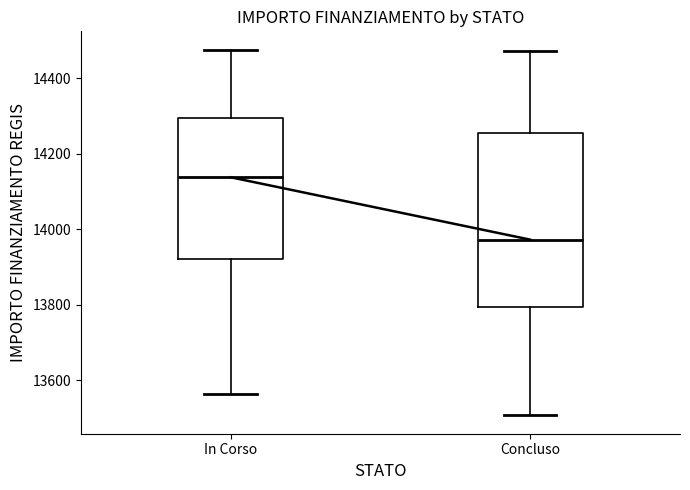

Reading left to right, read every box against the y-axis: the position of its median line, the range the box covers, and the ends of its whiskers. The values are not printed on the chart, so give them approximately, as read against the axis.

In Corso: median 14140, box 13920 to 14300, whiskers 13560 to 14480
Concluso: median 13980, box 13800 to 14260, whiskers 13500 to 14480